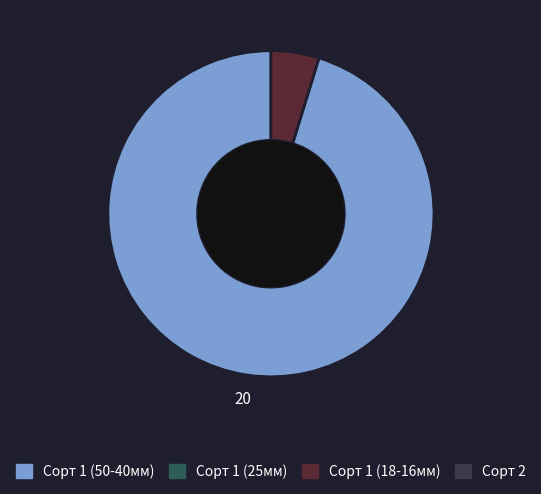

Is there a majority slice in this chart?

Yes